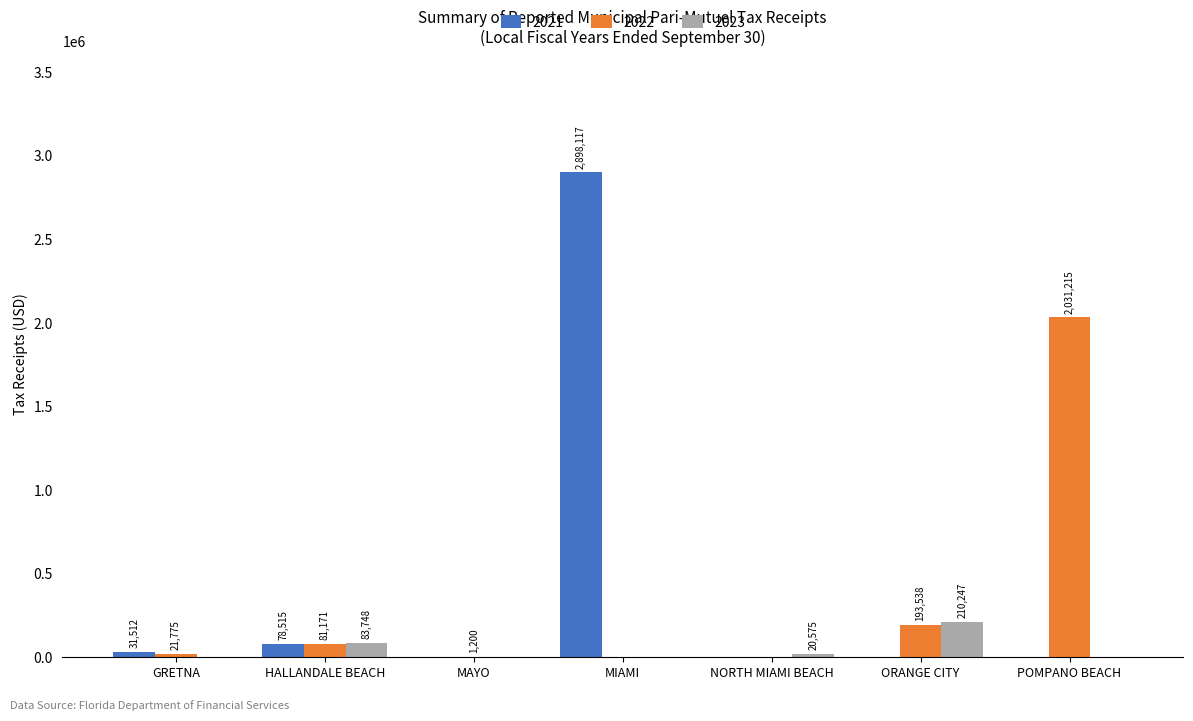

What is the sum of the 2023 values at NORTH MIAMI BEACH and HALLANDALE BEACH?

104323